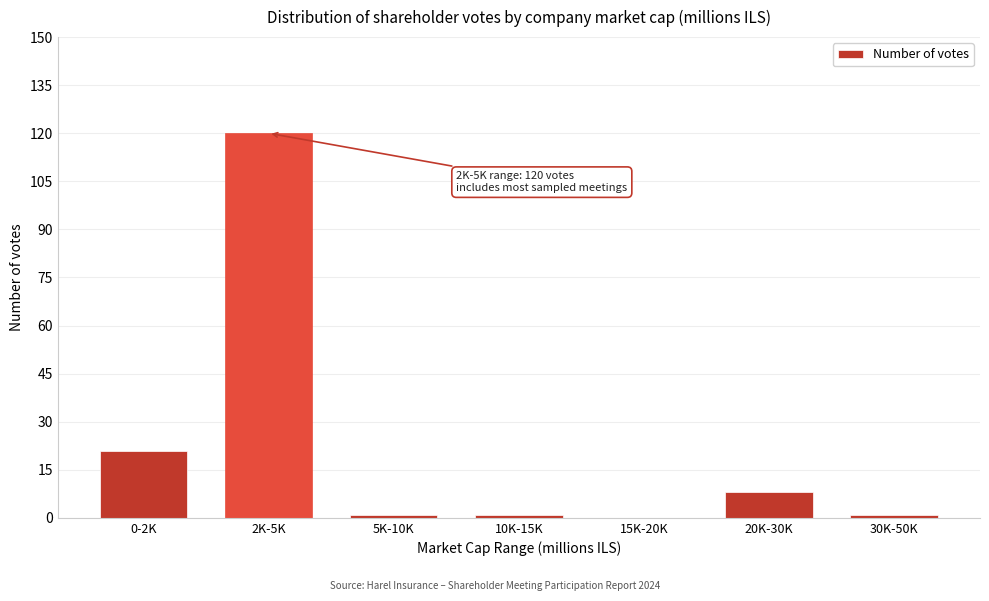

Reading left to right, transcribe all the data shown in this chart.

0-2K=21	2K-5K=120	5K-10K=1	10K-15K=1	15K-20K=0	20K-30K=8	30K-50K=1